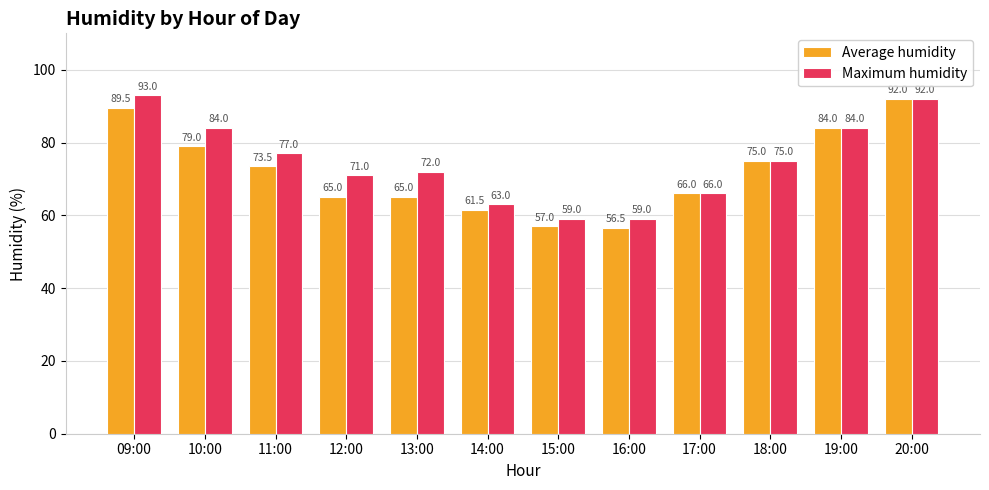

Which series has the largest total across all categories?

Maximum humidity